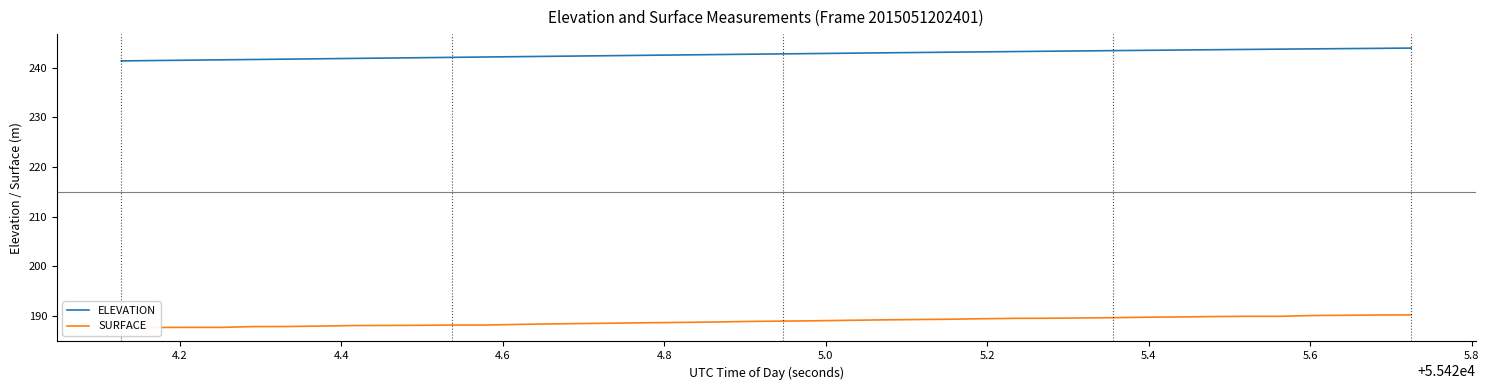

Count the number of data series in this chart.

2